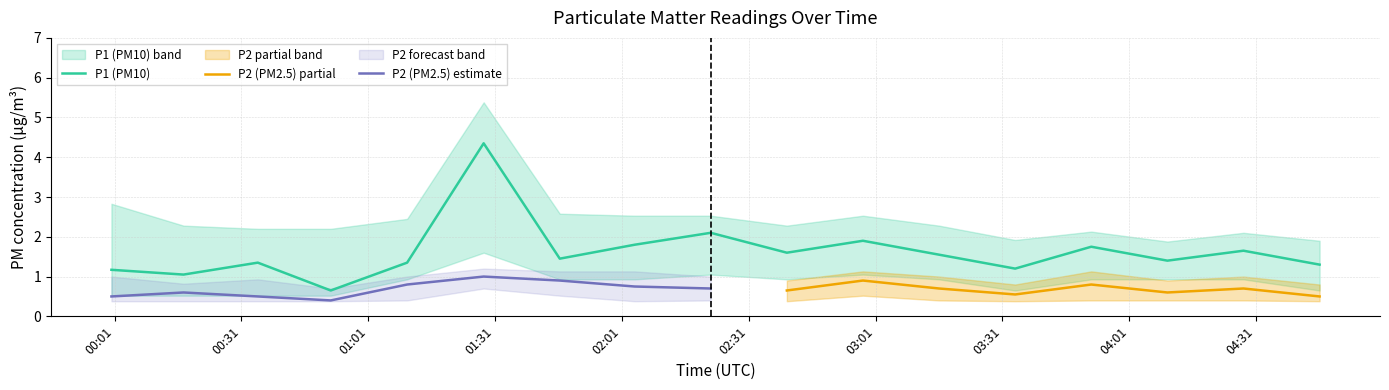

The value of P2 at 02:04 is 0.4. True or false?

False